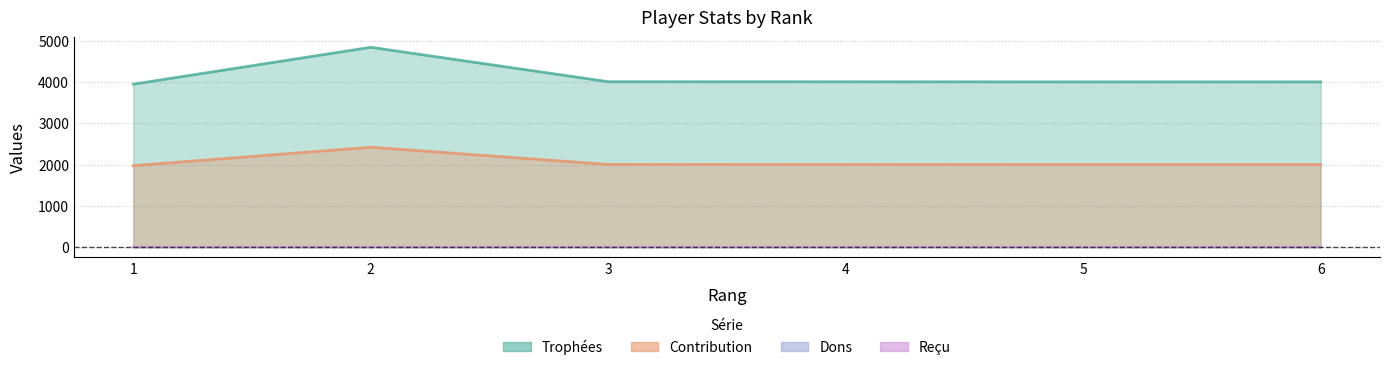

Is the value of Trophées at 5 greater than the value of Contribution at 3?

Yes